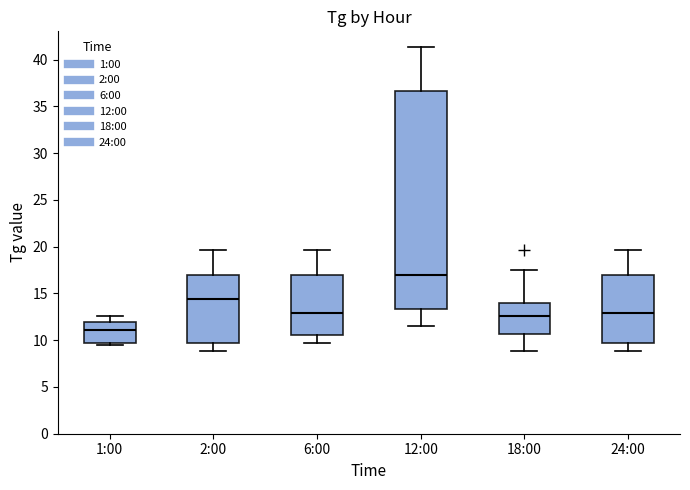

Where does the lower whisker of the box for 24:00 end on the y-axis? The values are not printed on the chart, so give them approximately, as read against the axis.

9.0